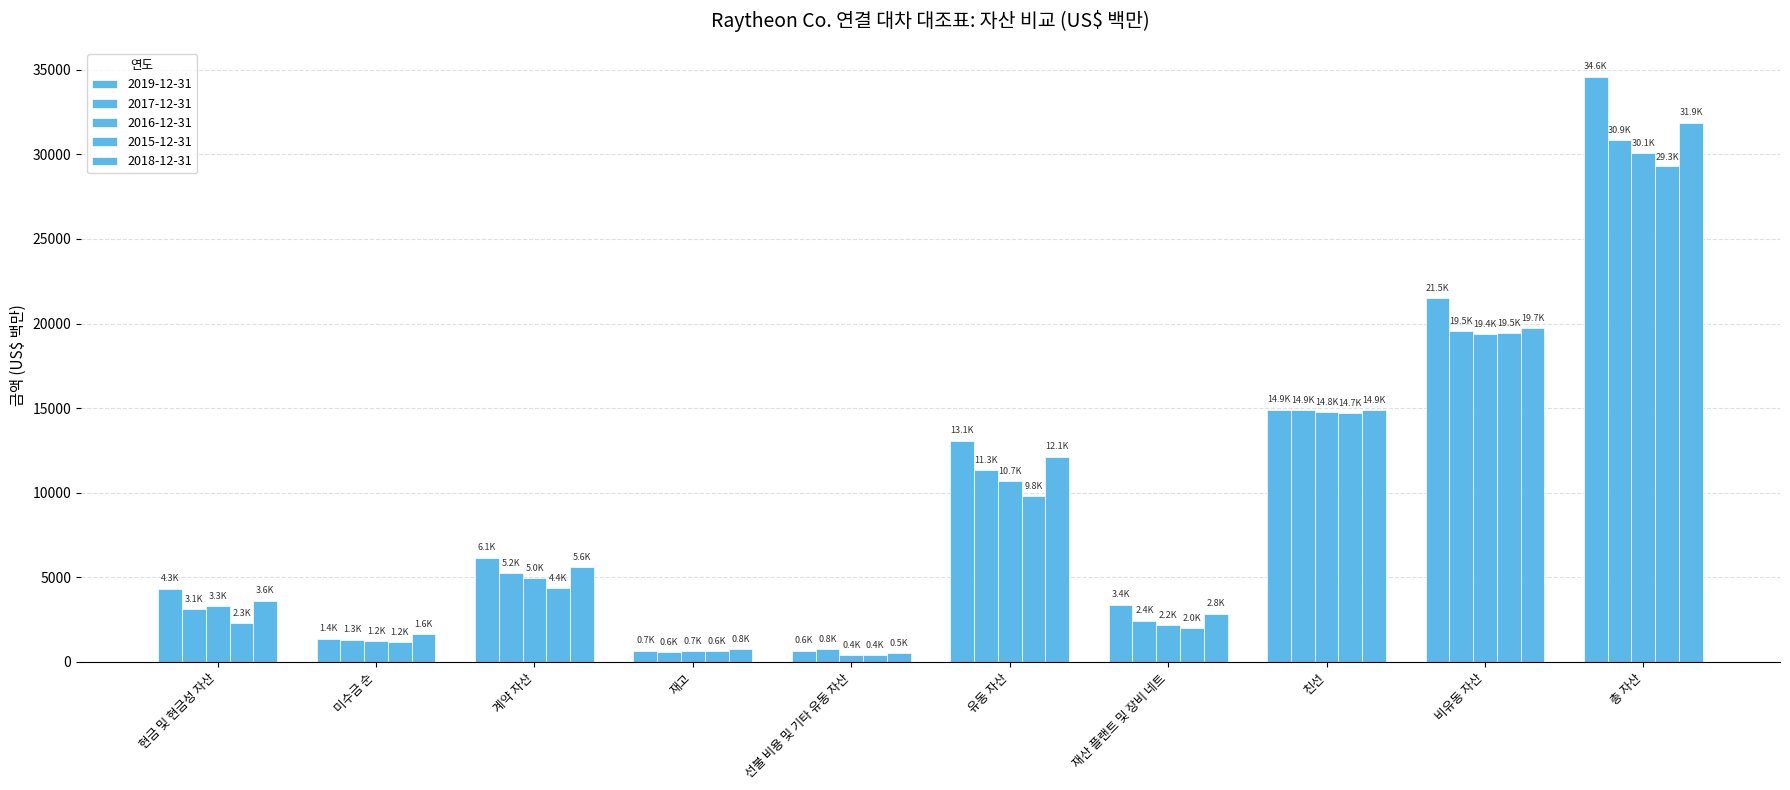

How many distinct data groups are displayed?

5